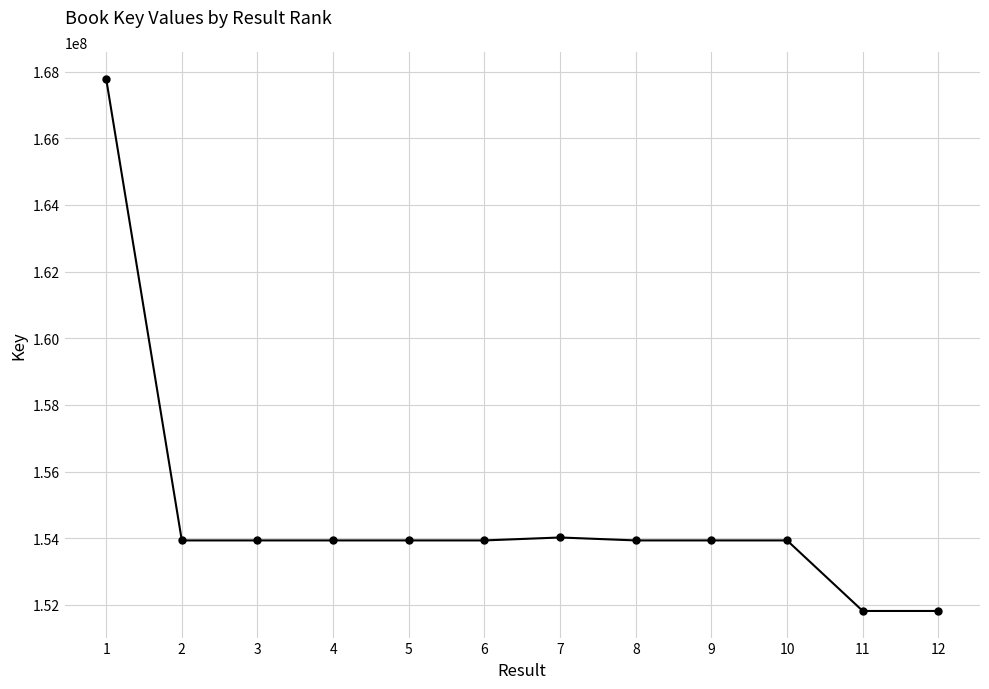

What is the value of the 5th point from the left?

153934524